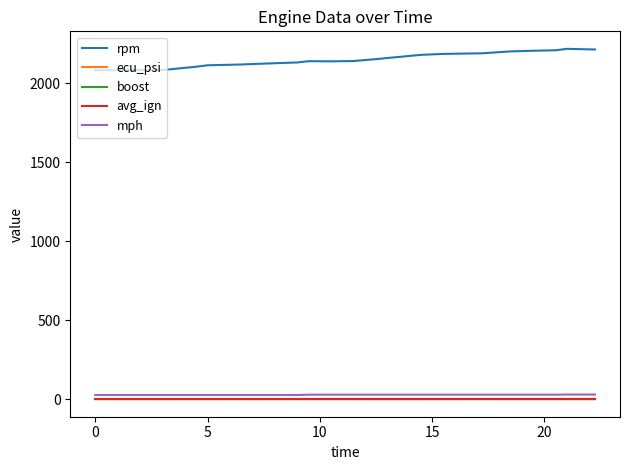

True or false: mph and avg_ign intersect in this chart.

False